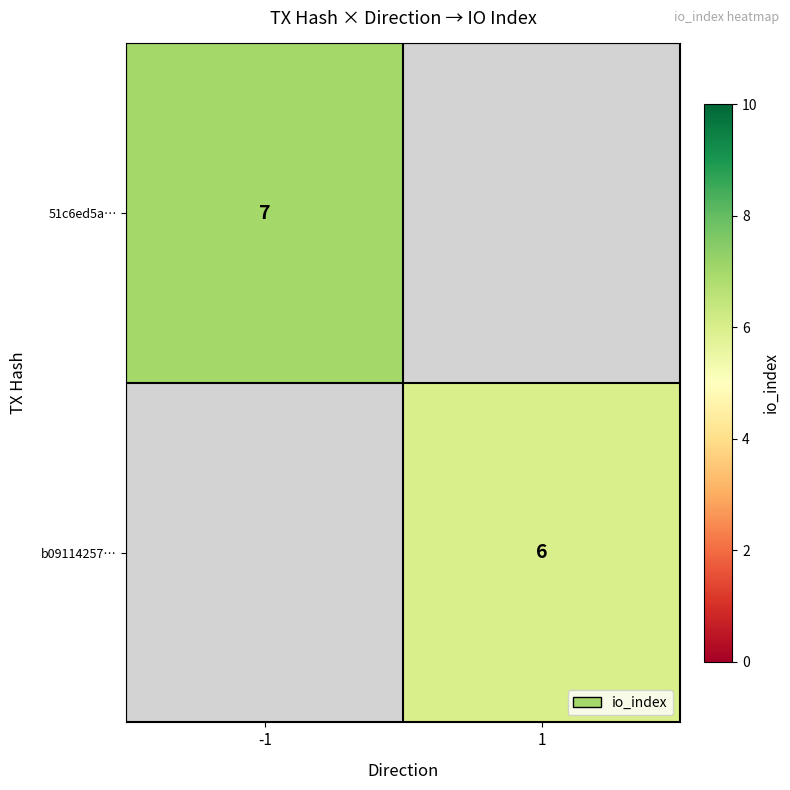

The b09114257… series shows 10 at 1. True or false?

False